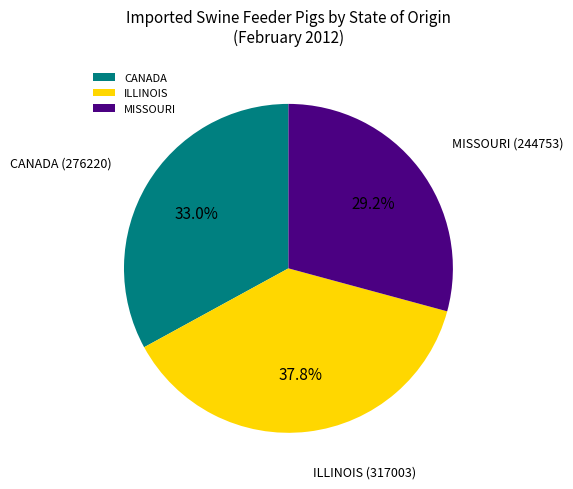

Rank the categories by value from lowest to highest.

MISSOURI, CANADA, ILLINOIS